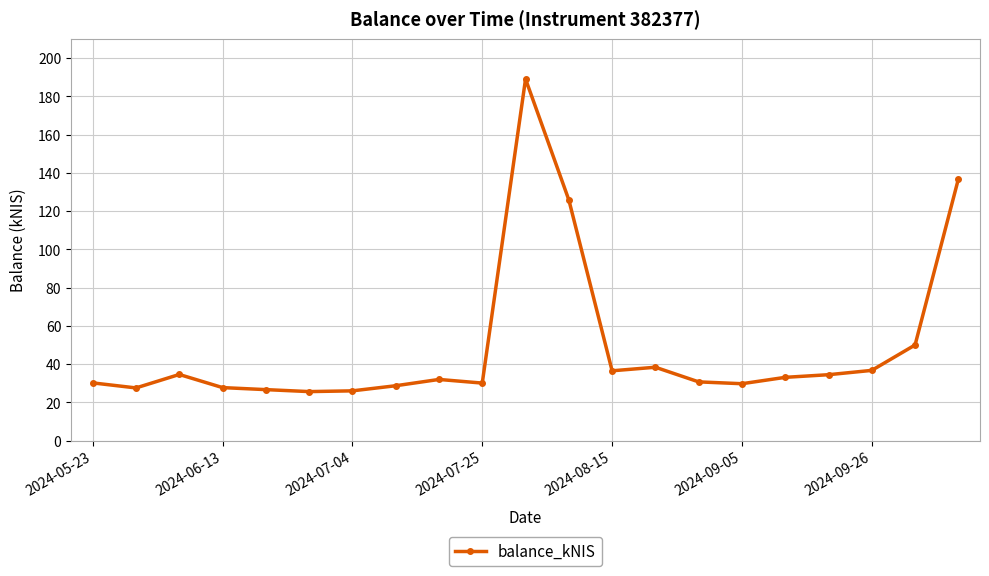

What is the value of the 9th point from the left?

32.0